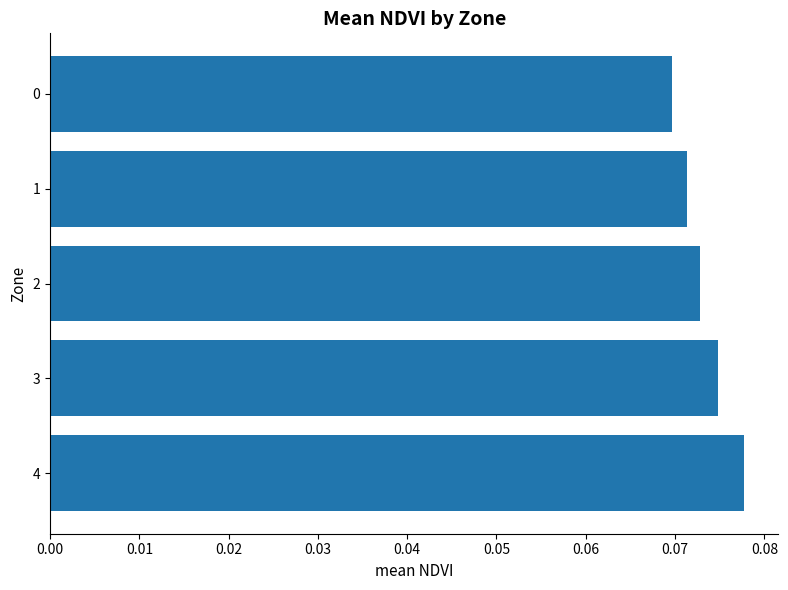

Is it true that the value at 1 is 0.0?

False